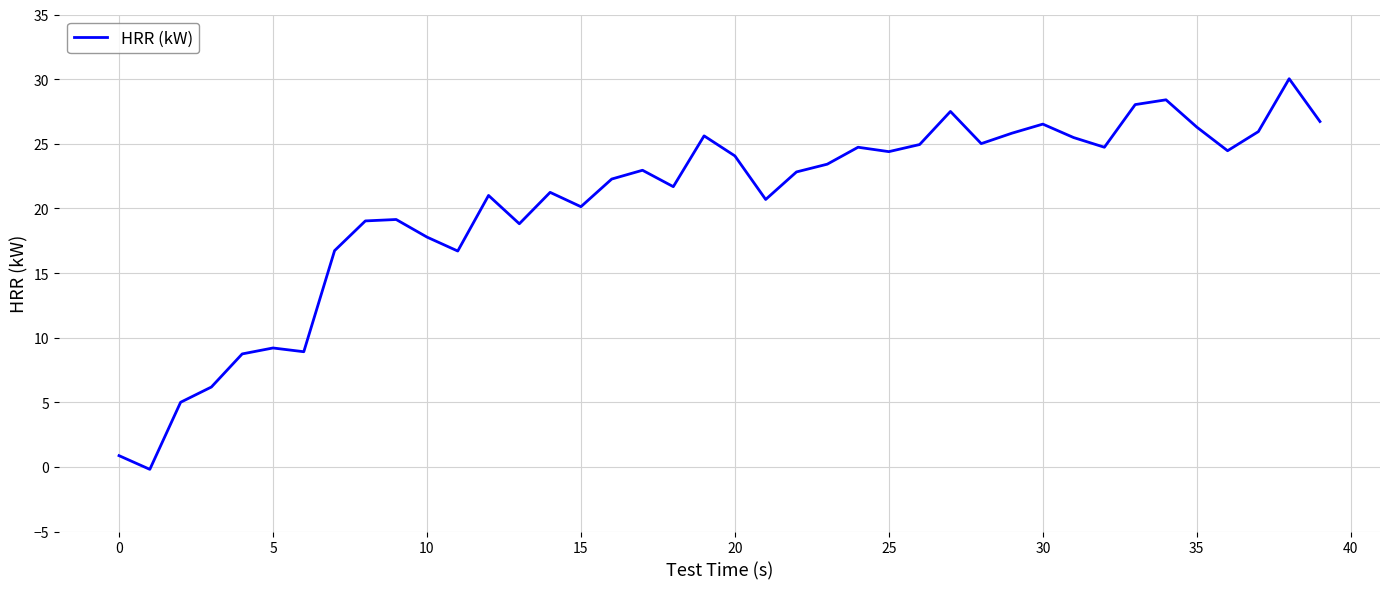

How many values are below zero?

1